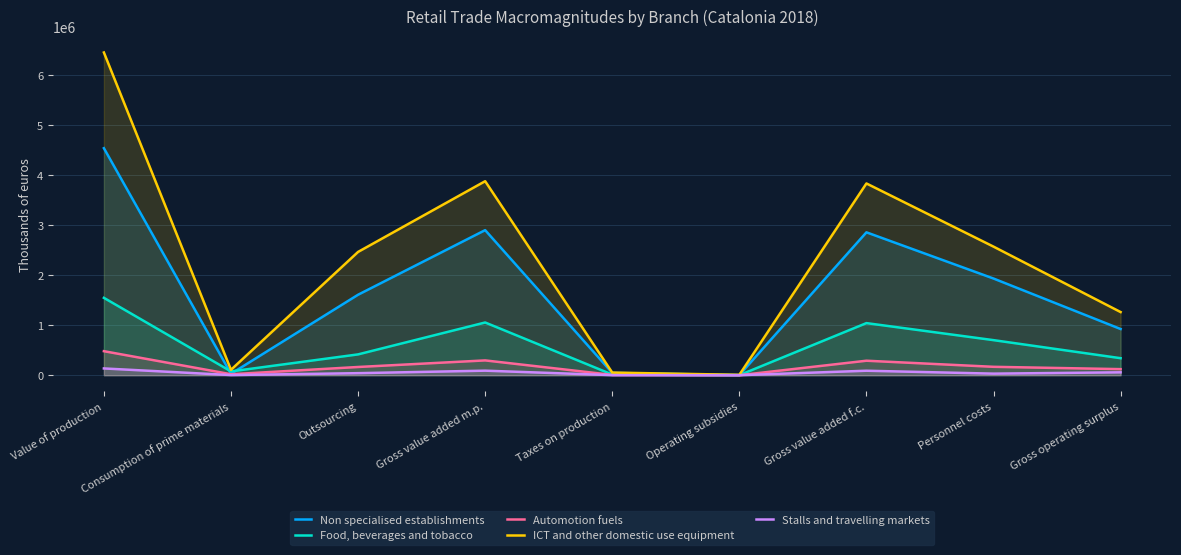

At Personnel costs, list the series in order from largest to smallest.

ICT and other domestic use equipment, Non specialised establishments, Food, beverages and tobacco, Automotion fuels, Stalls and travelling markets